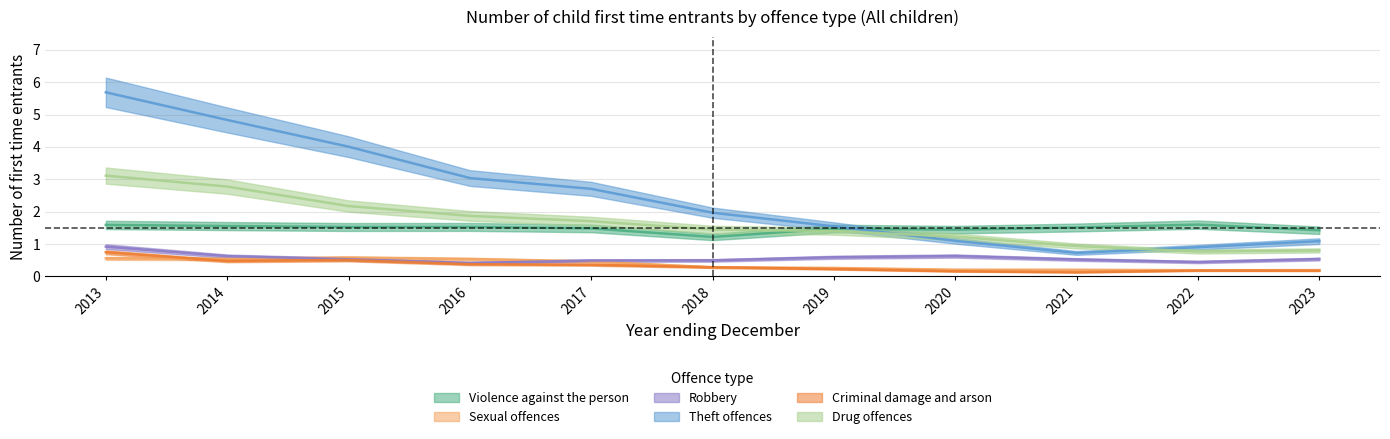

In Violence against the person, how many points are higher than both neighbors (excluding endpoints)?

3